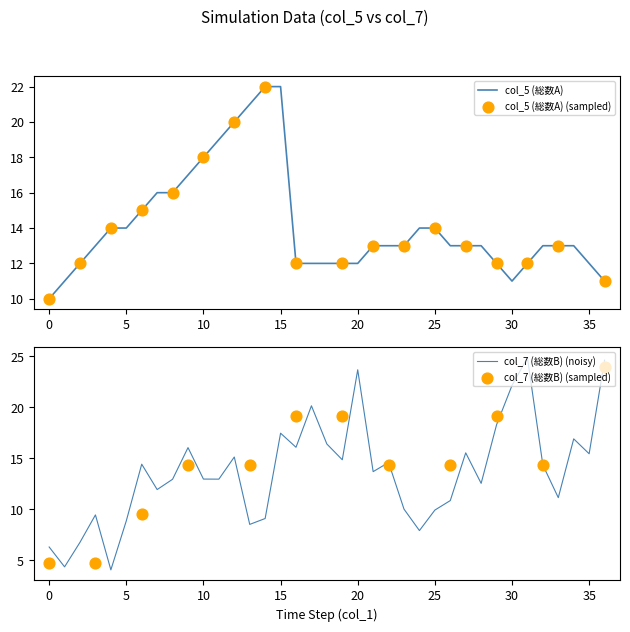

What is the ratio of the value at 11 to the value at 33?

1.5